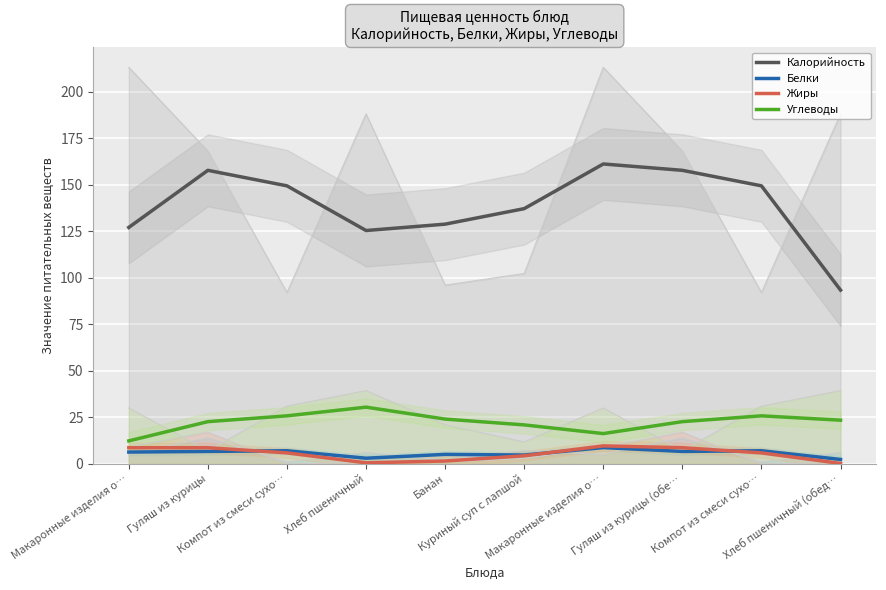

Which series changed the most between Хлеб пшеничный and Хлеб пшеничный (обед…?

Калорийность